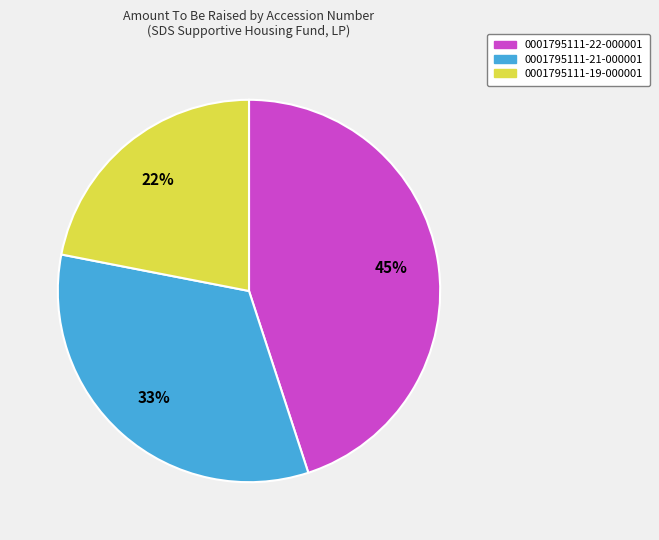

What is the largest slice in the pie chart?

0001795111-22-000001